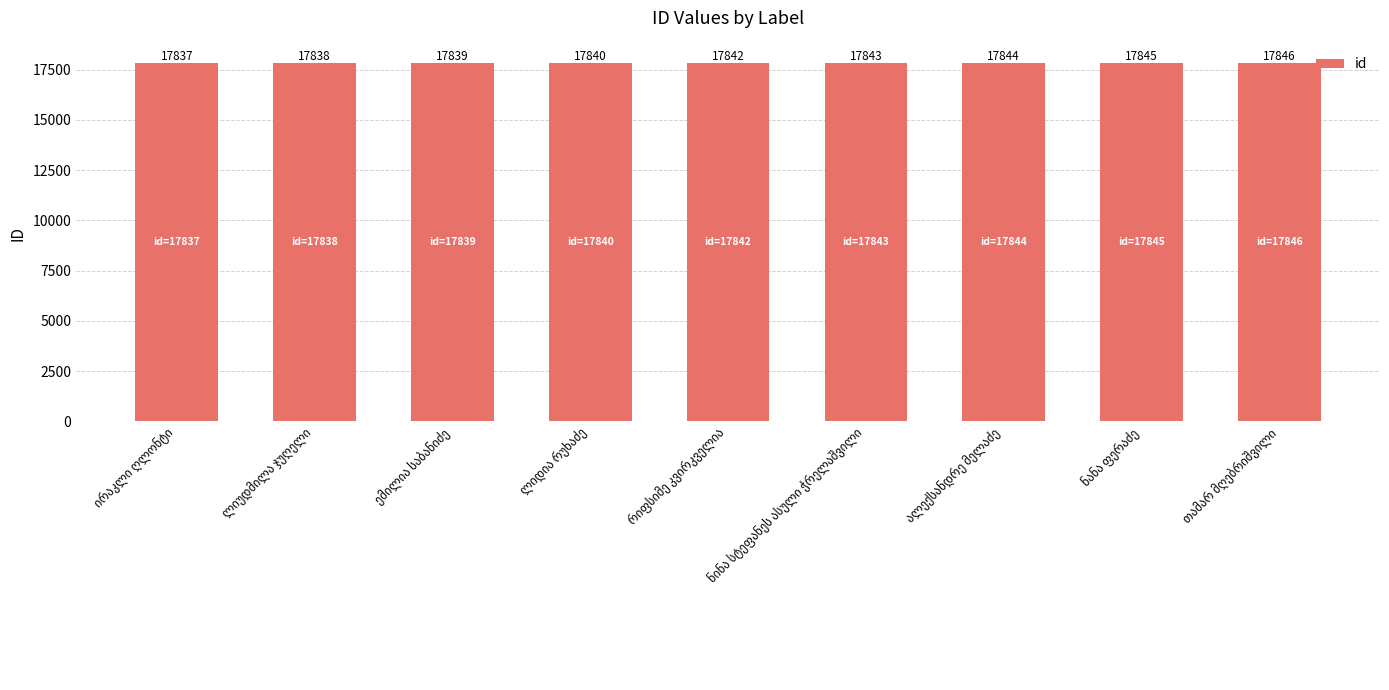

What is the value of the 4th bar from the left?

17840